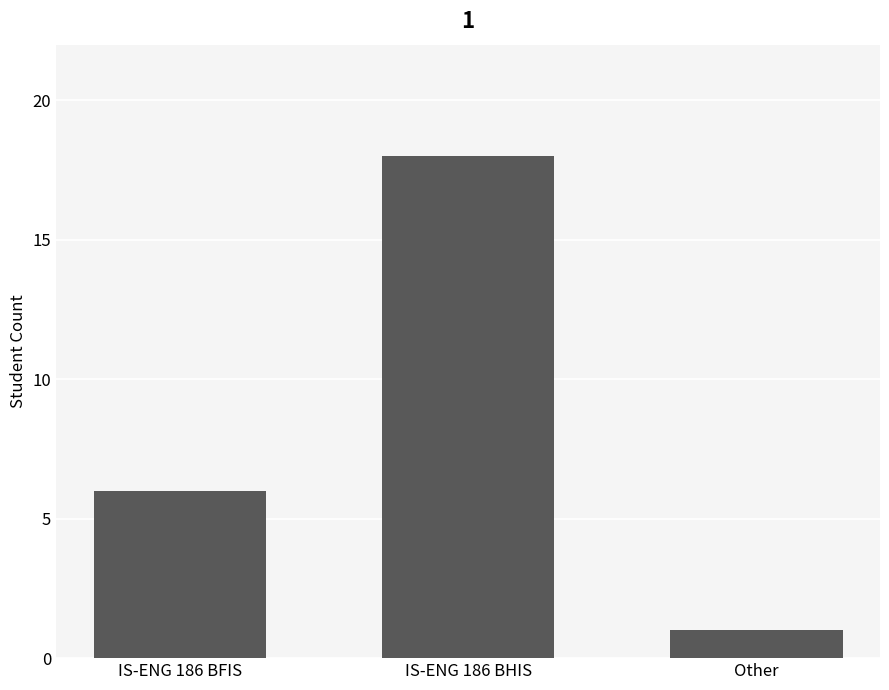

Reading right to left, extract all data points from this chart.

Other=1	IS-ENG 186 BHIS=18	IS-ENG 186 BFIS=6